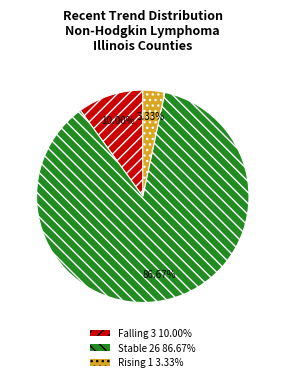

To the nearest percent, what is the difference between the largest and smallest slice percentages?

83%